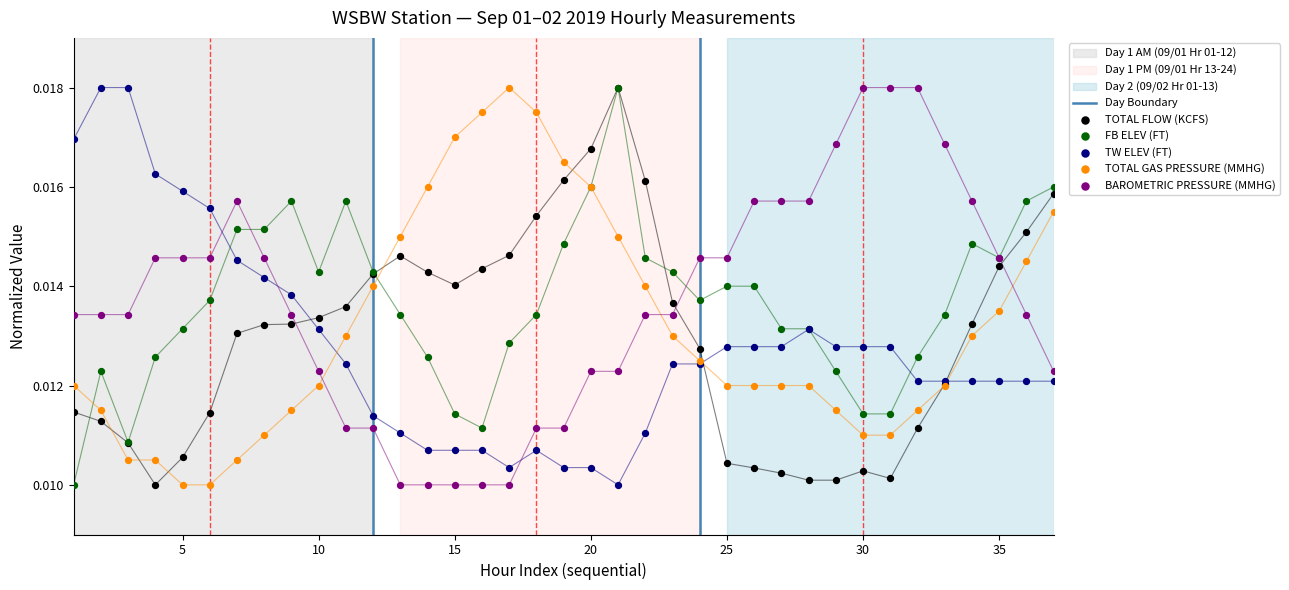

What is the total value across all series at 35?

0.1